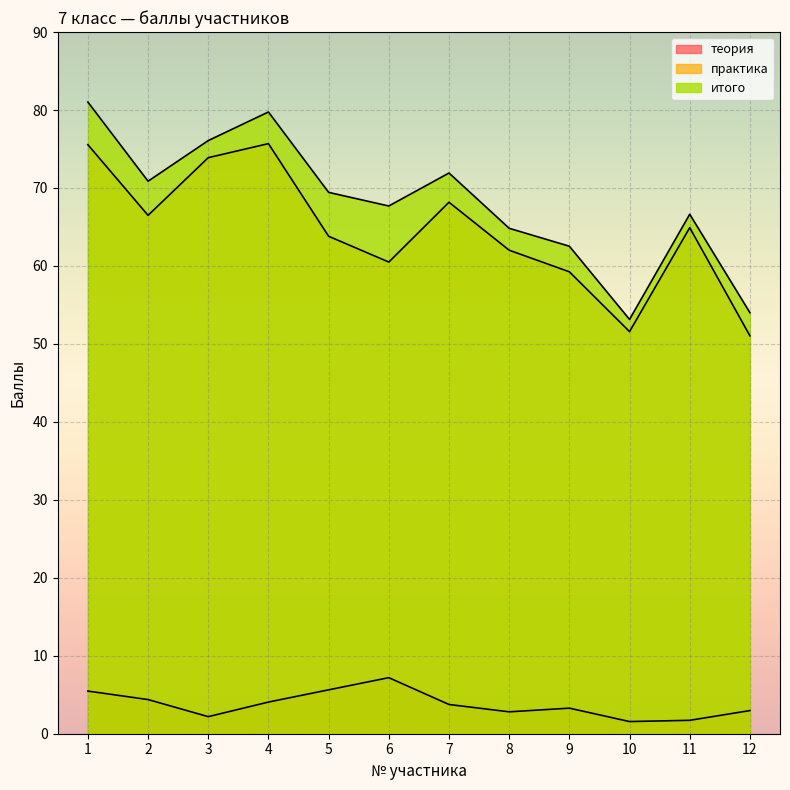

What is the value of the теория point at the 2nd from the left?

4.4